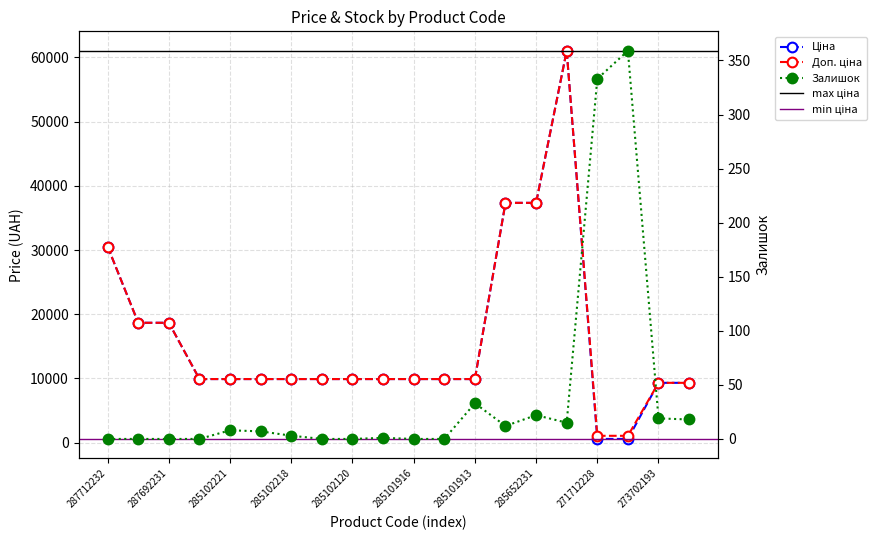

The Доп. ціна series shows 21097.7 at 287712232. True or false?

False